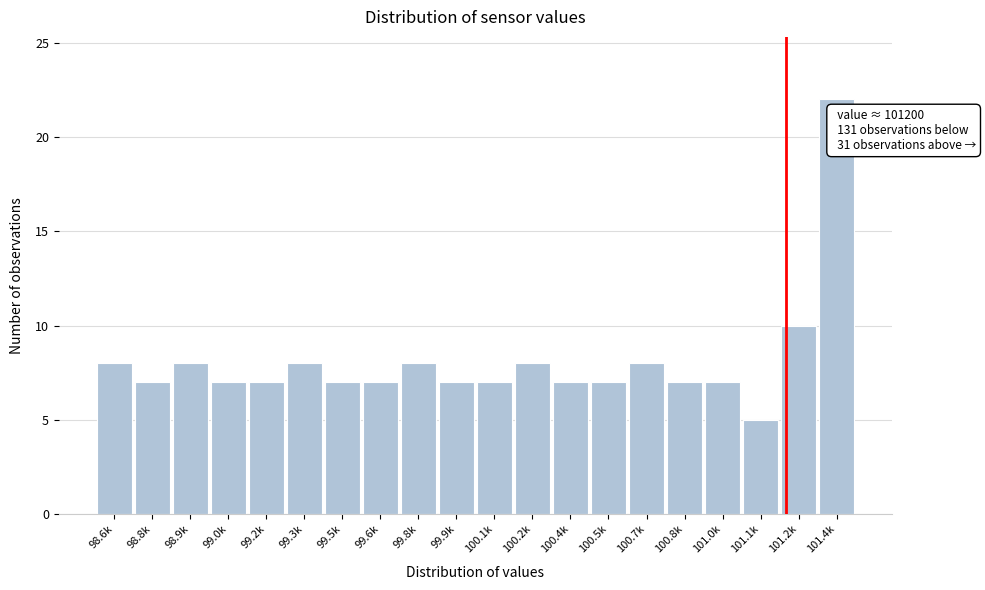

Reading left to right, extract all data points from this chart.

98.6k=8	98.8k=7	98.9k=8	99.0k=7	99.2k=7	99.3k=8	99.5k=7	99.6k=7	99.8k=8	99.9k=7	100.1k=7	100.2k=8	100.4k=7	100.5k=7	100.7k=8	100.8k=7	101.0k=7	101.1k=5	101.2k=10	101.4k=22